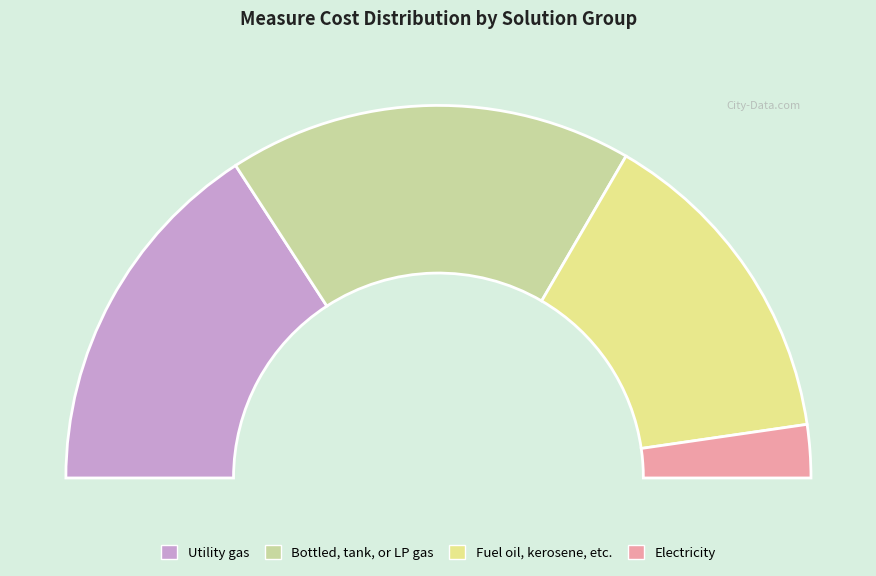

How many slices are in this pie chart?

4